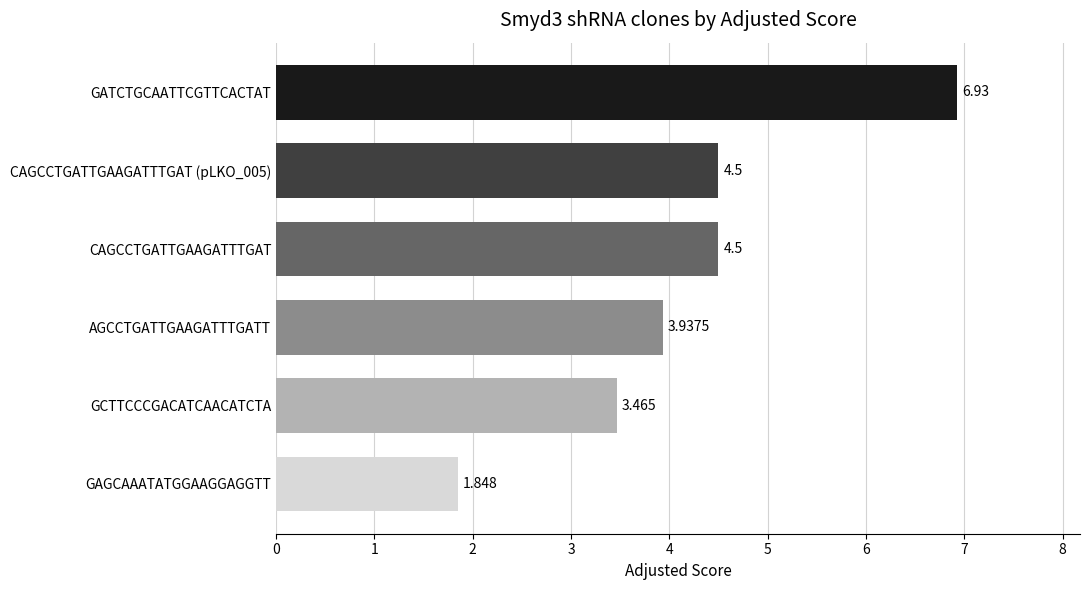

Are the bars grouped side by side (vs. stacked)?

No